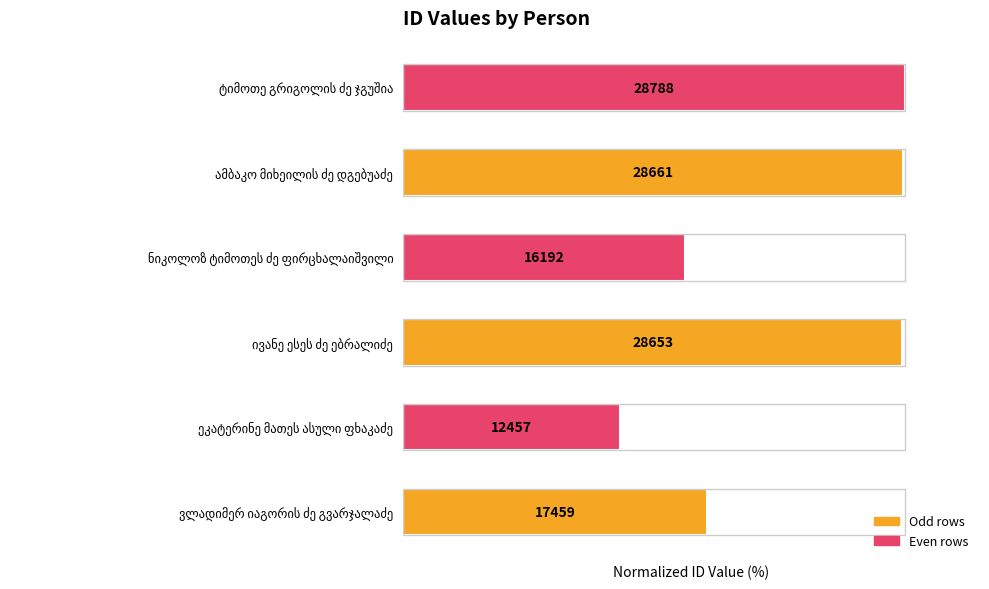

What is the average value?

76.5